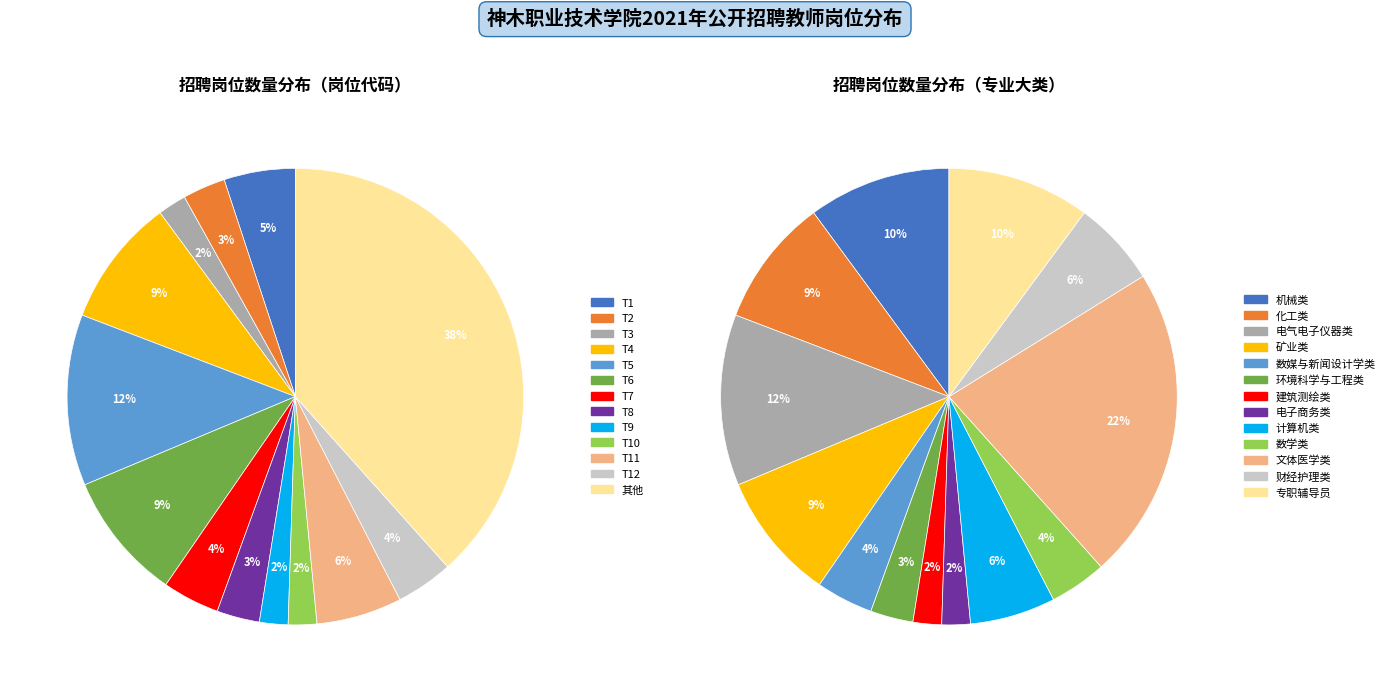

Does T22 represent more than half of the total?

No